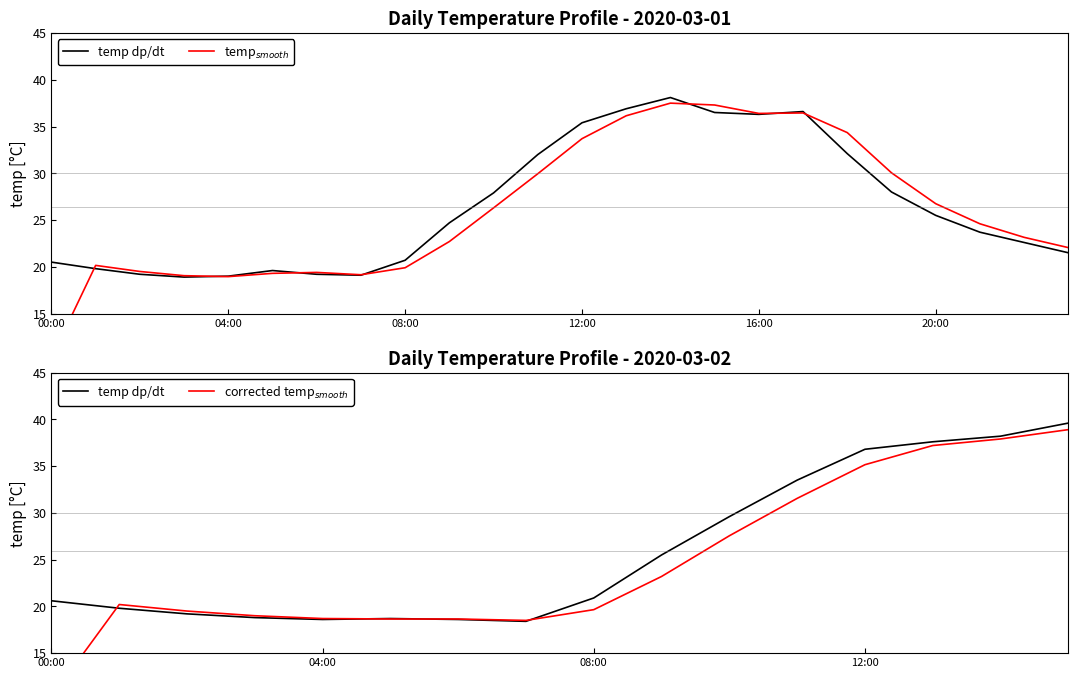

What is the average value?

26.2